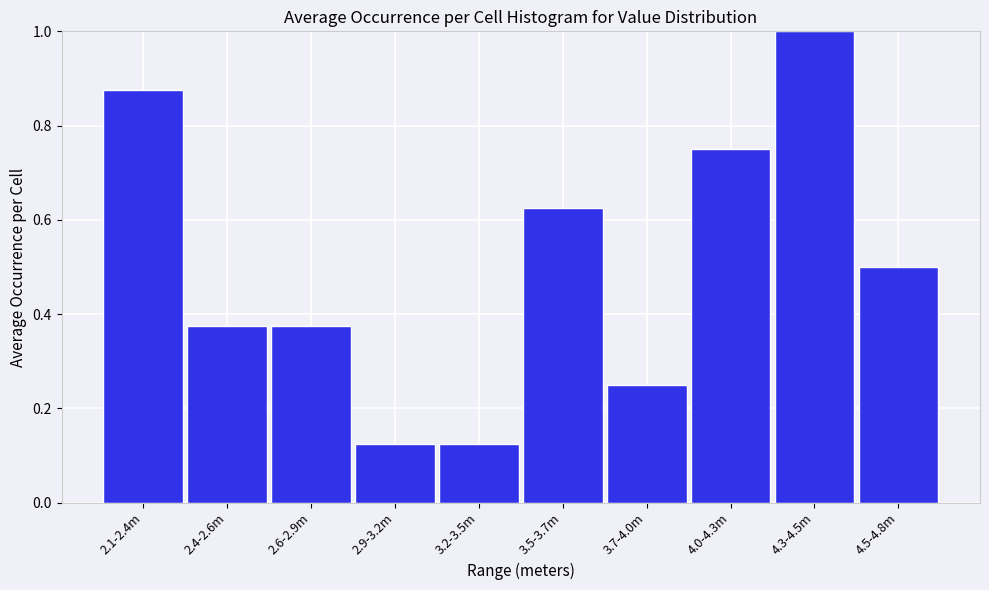

Is it true that the value at 2.1-2.4m is 0.5?

False